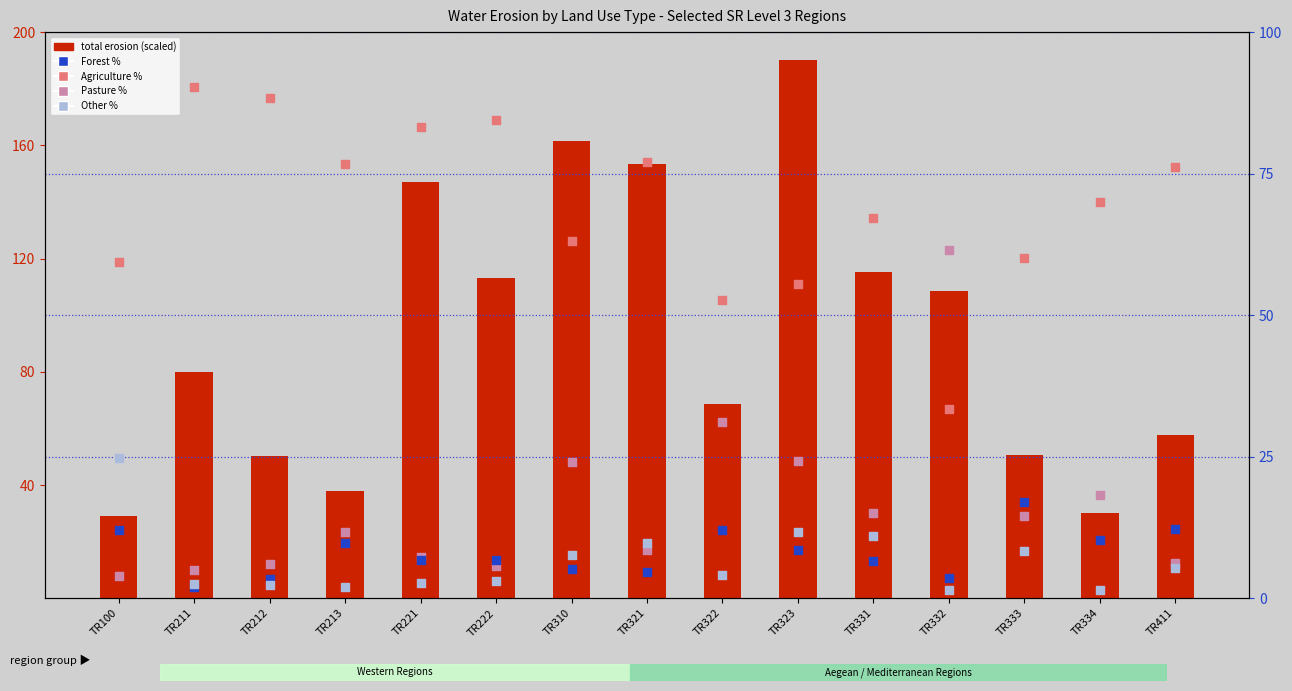

Which series reaches the minimum Y coordinate?

Other %